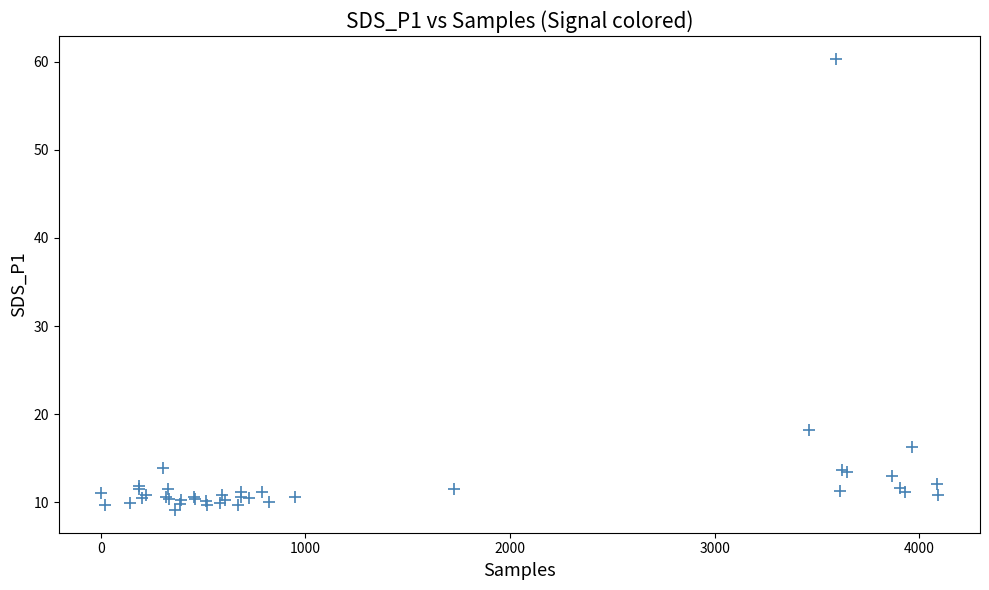

What Y value in the scatter plot is closest to 34?

18.2